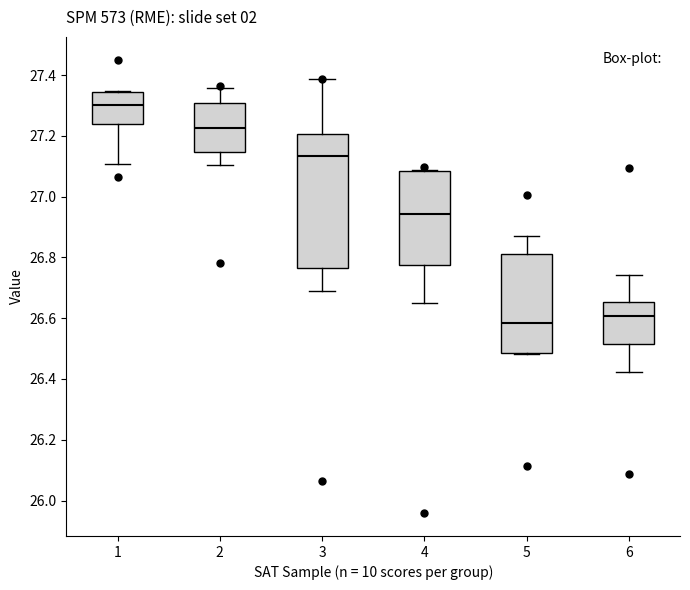

Reading left to right, transcribe this box plot: for each box, give where its median line is, the range the box spans, and where its two whiskers end, as read against the y-axis. The values are not printed on the chart, so give them approximately, as read against the axis.

1: median 27.30, box 27.24 to 27.34, whiskers 27.10 to 27.34
2: median 27.22, box 27.14 to 27.30, whiskers 27.10 to 27.36
3: median 27.14, box 26.76 to 27.20, whiskers 26.68 to 27.38
4: median 26.94, box 26.78 to 27.08, whiskers 26.64 to 27.08
5: median 26.58, box 26.48 to 26.82, whiskers 26.48 to 26.88
6: median 26.60, box 26.52 to 26.66, whiskers 26.42 to 26.74